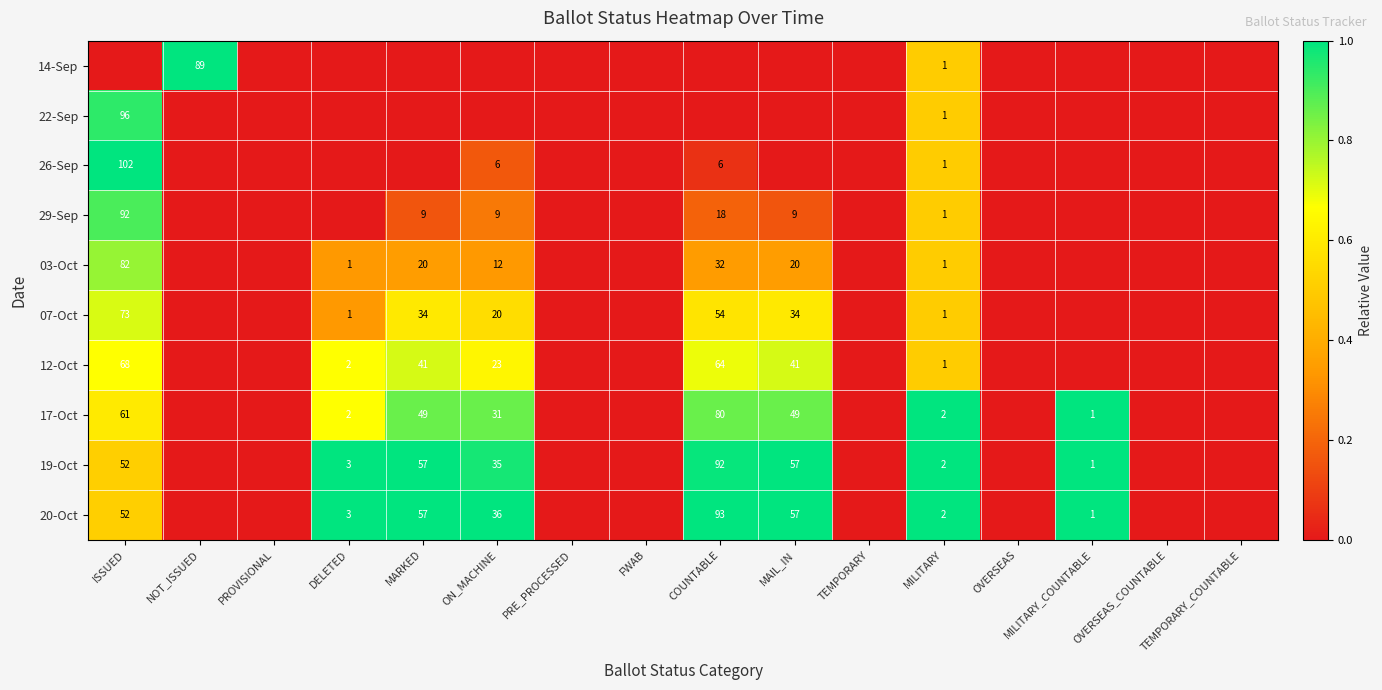

The 22-Sep series shows 2 at MILITARY. True or false?

False